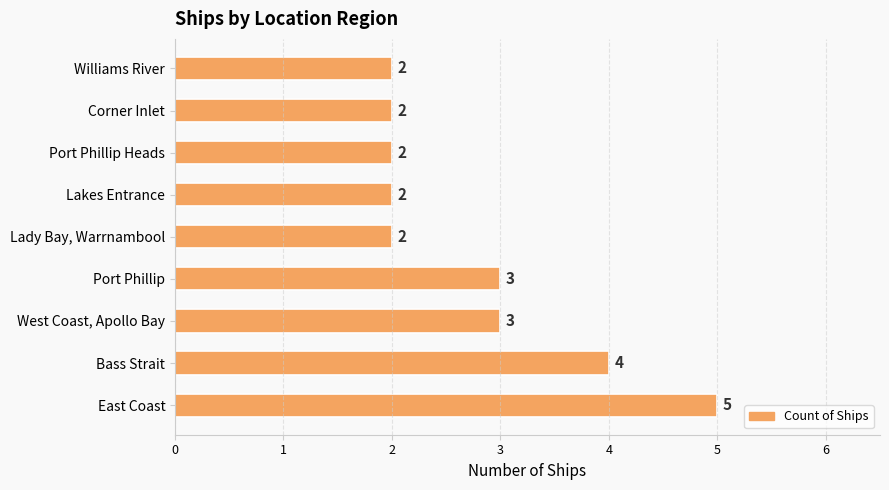

What is the ratio of the value at East Coast to the value at Port Phillip?

1.7